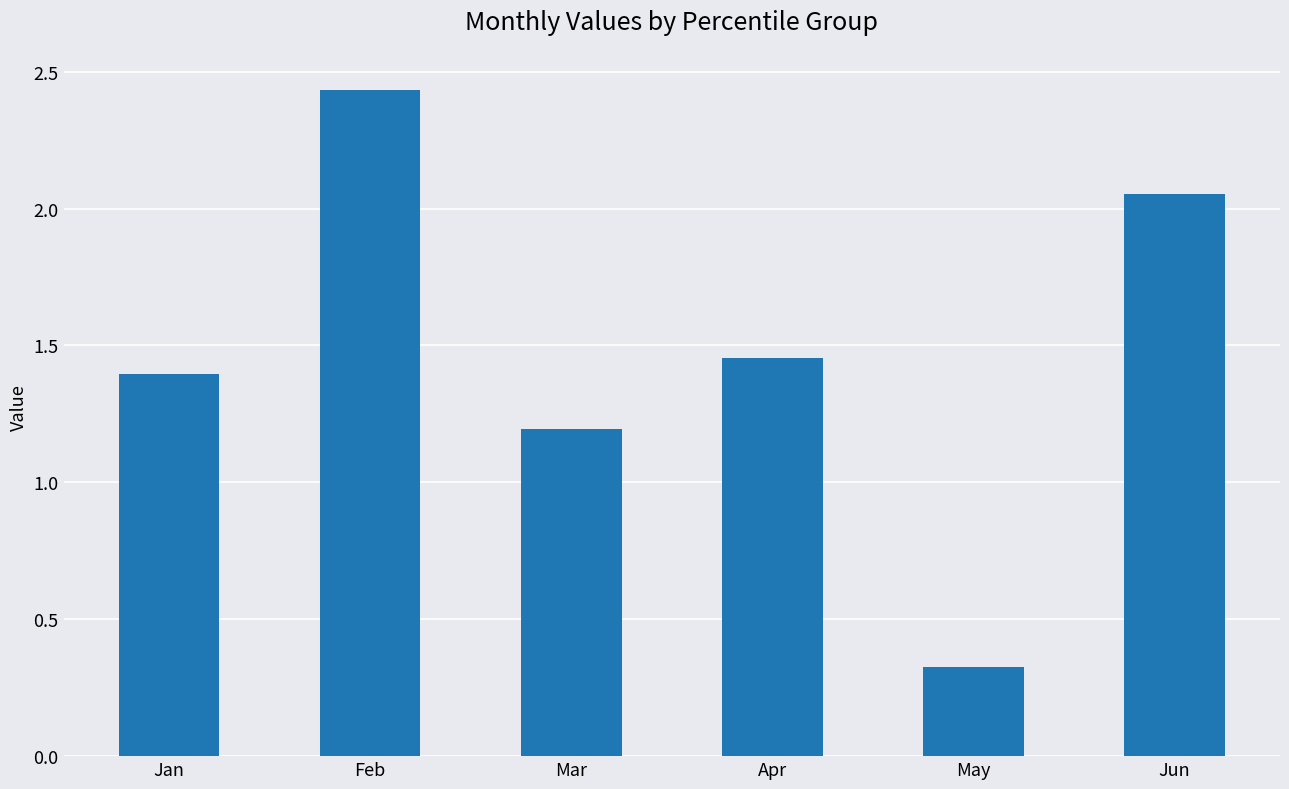

What is the sum of all values?

8.9